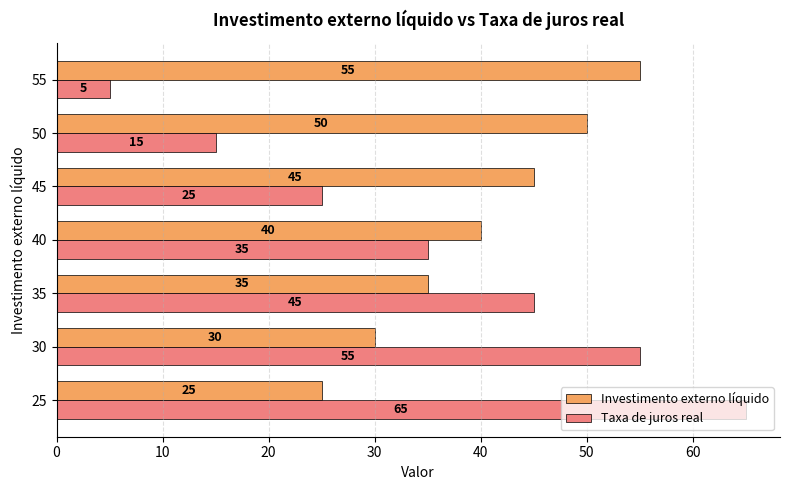

List the labels in order of Taxa de juros real value, largest first.

25, 30, 35, 40, 45, 50, 55